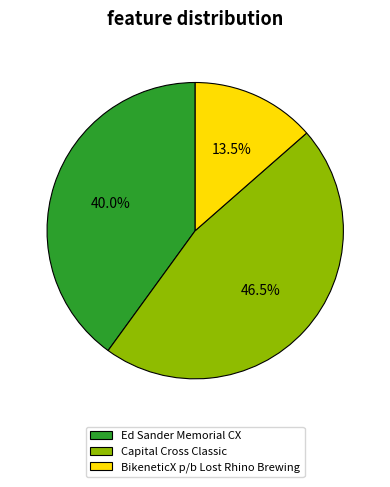

Does any single category account for the majority?

No